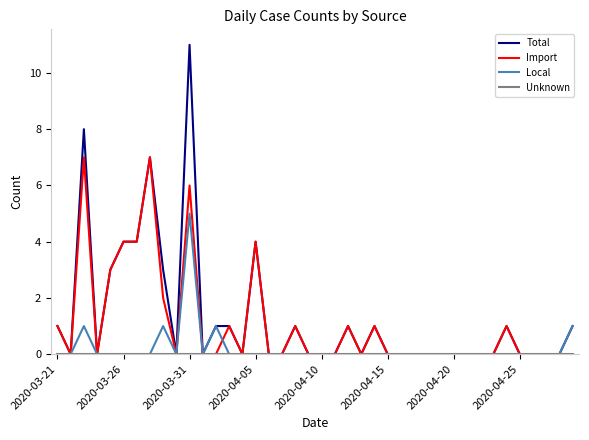

Which series has the widest spread of values?

Total